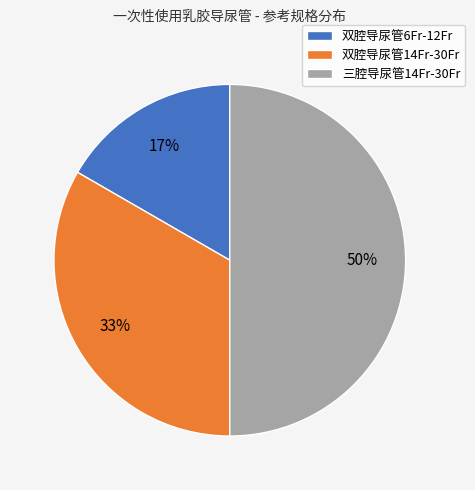

Rank the categories by value from highest to lowest.

三腔导尿管14Fr-30Fr, 双腔导尿管14Fr-30Fr, 双腔导尿管6Fr-12Fr